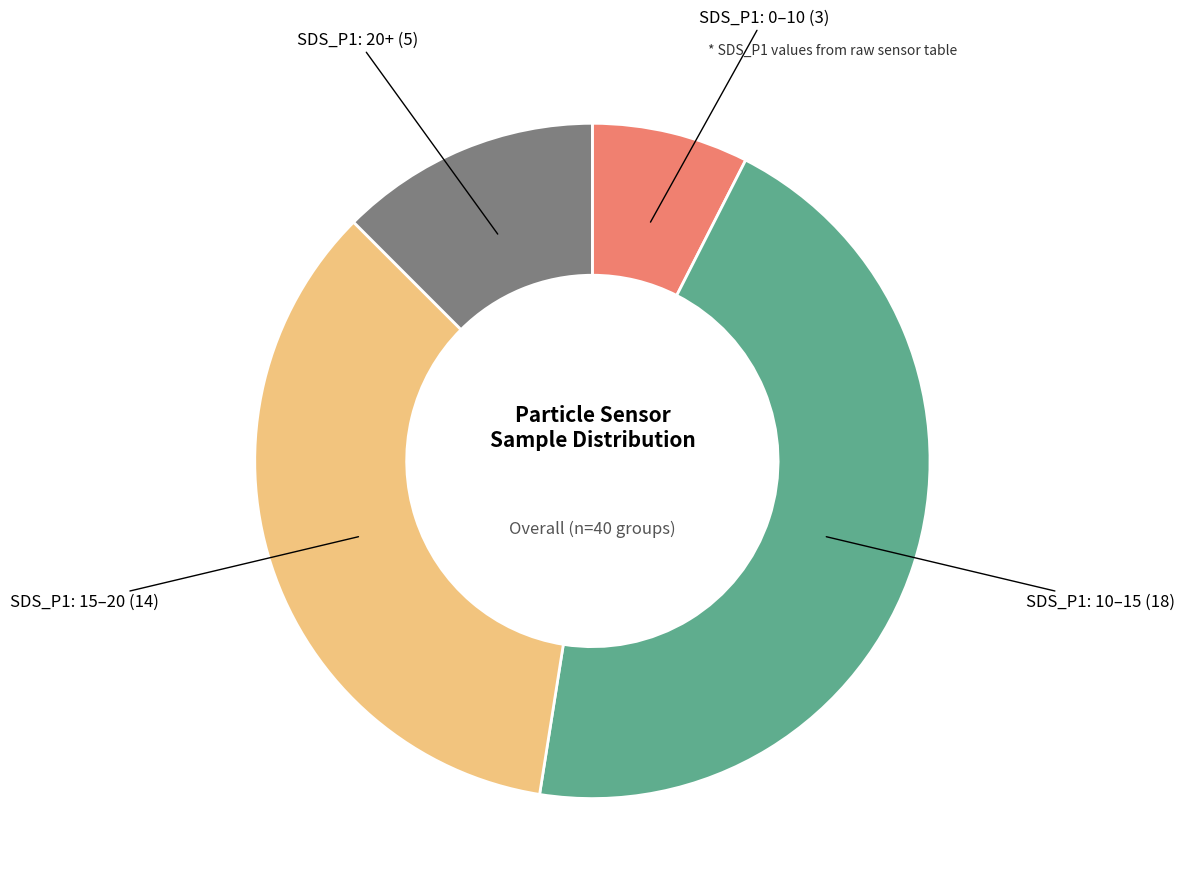

Is there a majority slice in this chart?

No